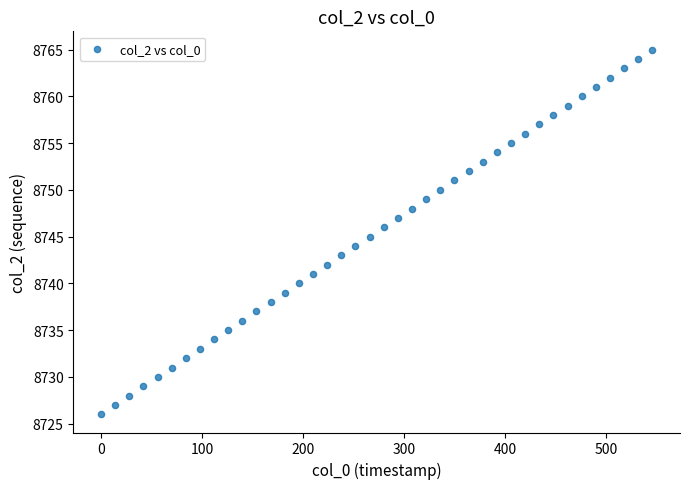

What is the range of Y values (max minus min)?

39